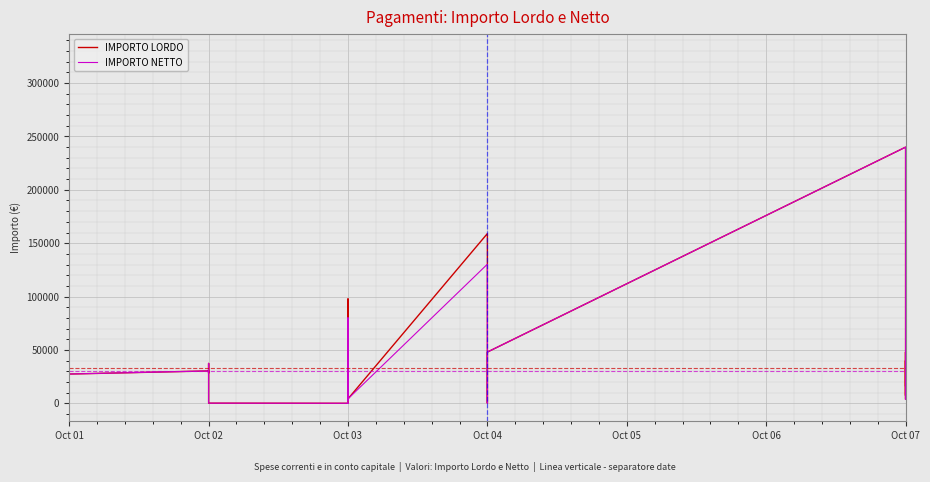

What is the difference between the maximum and minimum values in the IMPORTO LORDO series?

329601.4